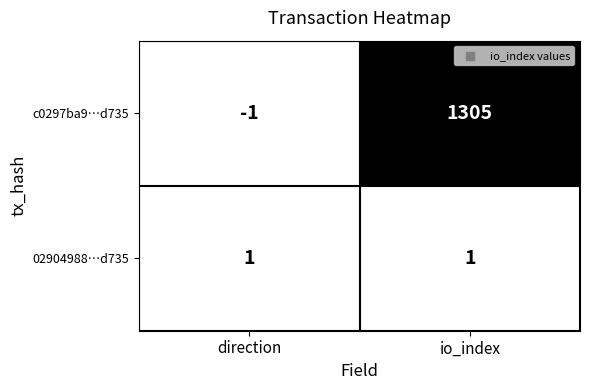

Which series has the largest total across all categories?

c0297ba9…d735